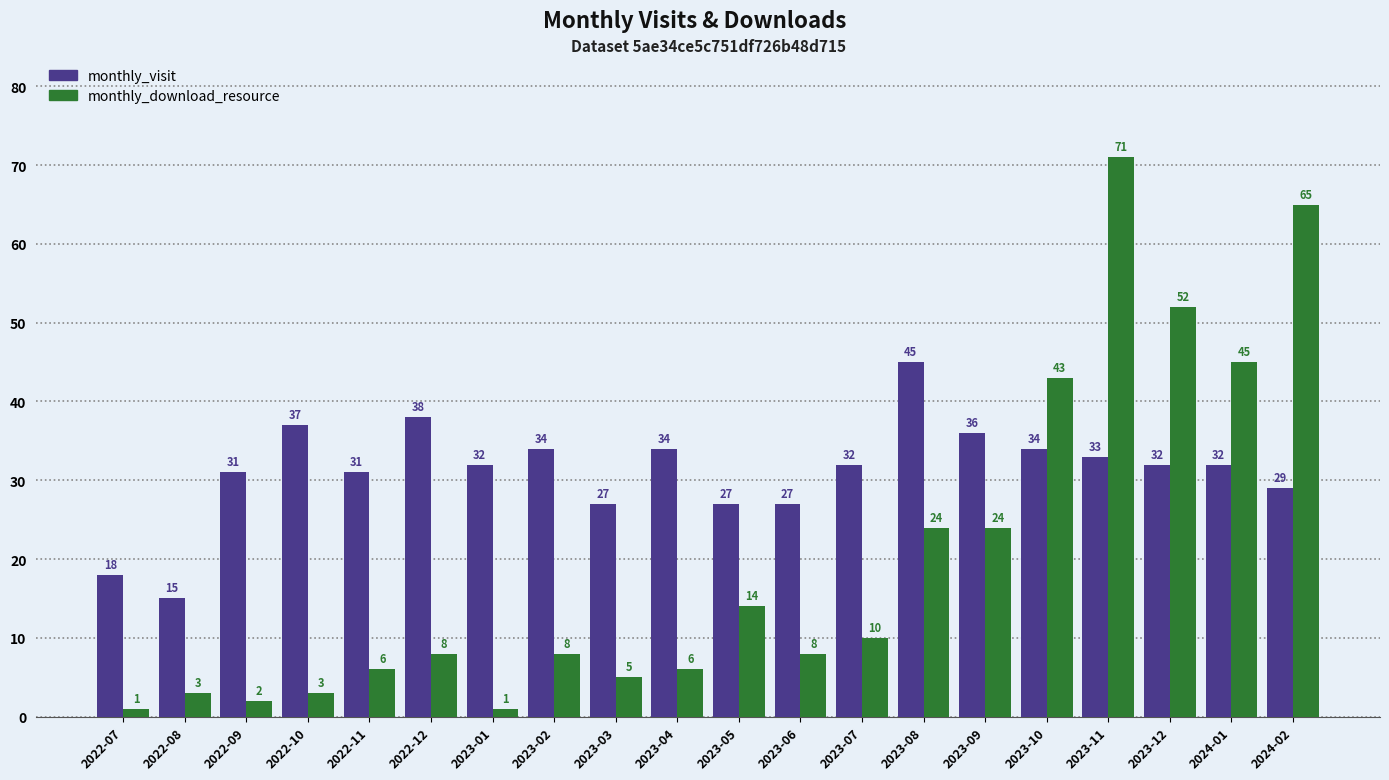

Which series has the largest range (max minus min)?

monthly_download_resource